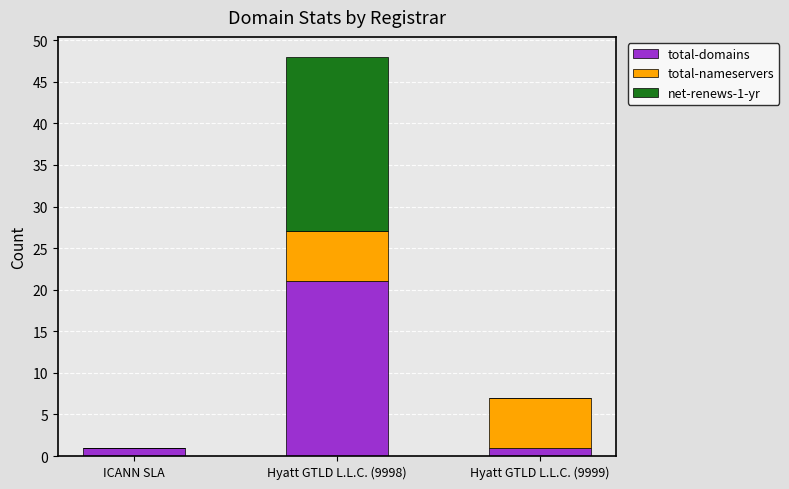

The value of total-domains at Hyatt GTLD L.L.C. (9998) is 21. True or false?

True